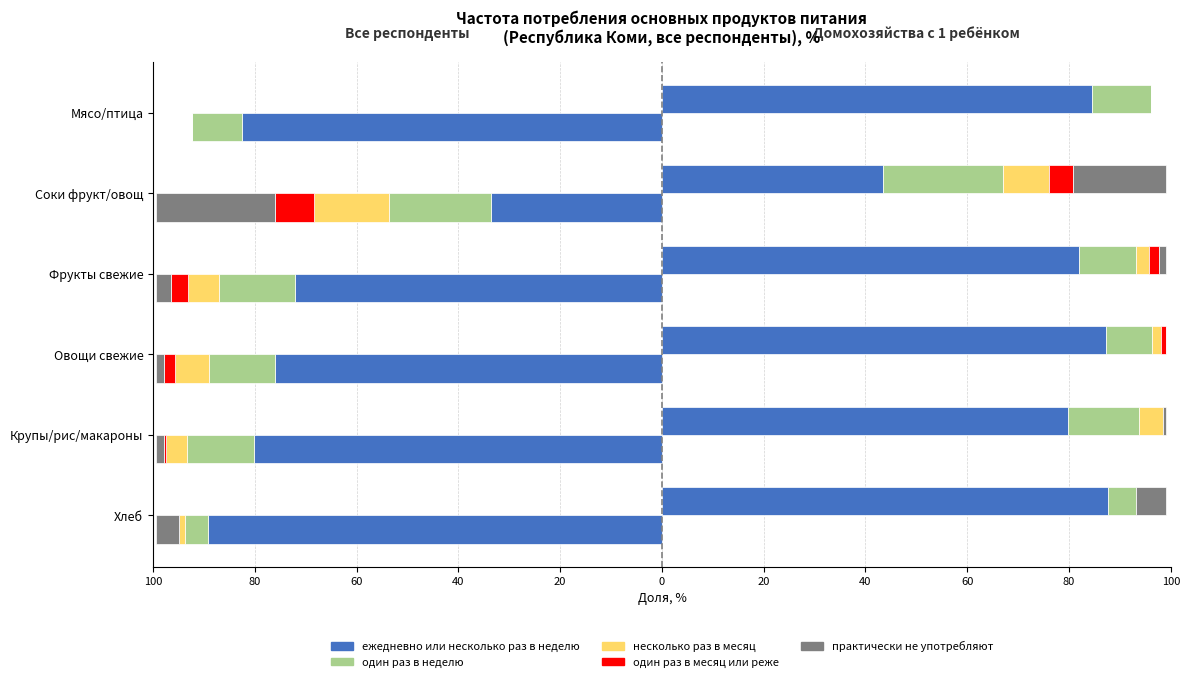

How many groups of bars are there?

6